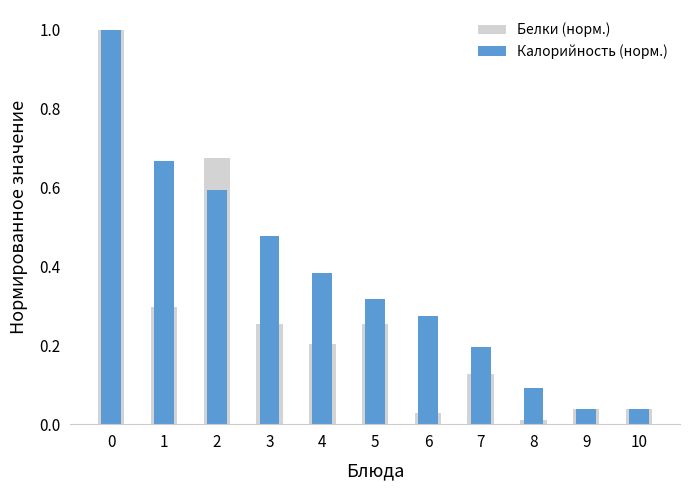

Which series has the largest range (max minus min)?

Белки (норм.)